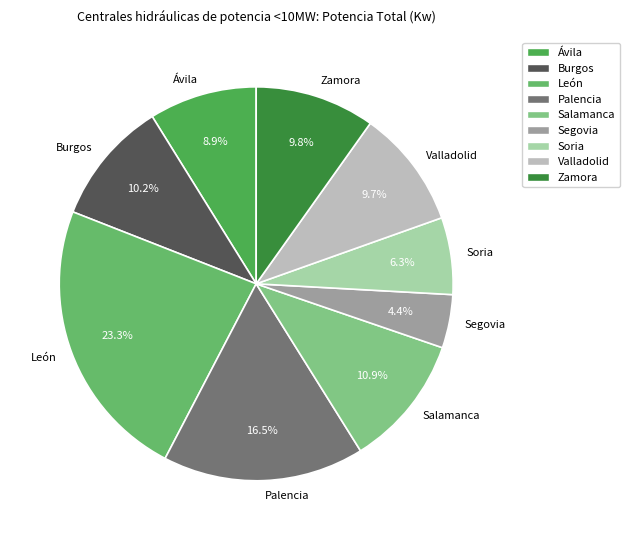

How many slices are in this pie chart?

9